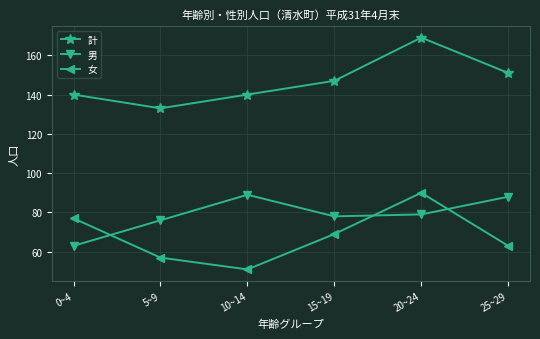

What is the difference between the highest and lowest values at 10~14?

89